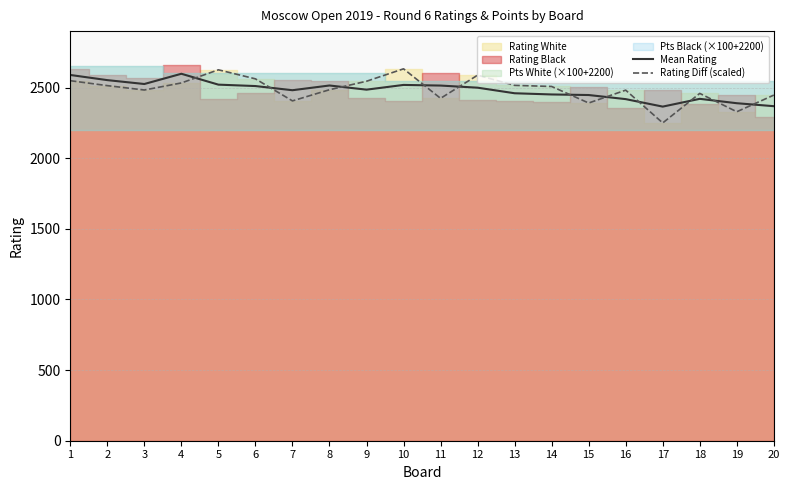

What is the maximum value for Rating Diff (scaled)?

2633.0